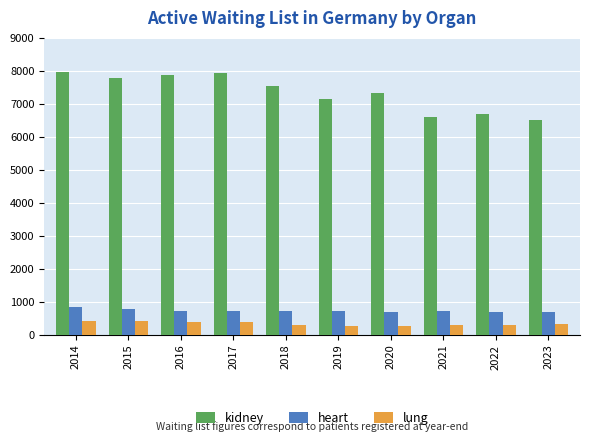

What is the smallest value displayed?

276